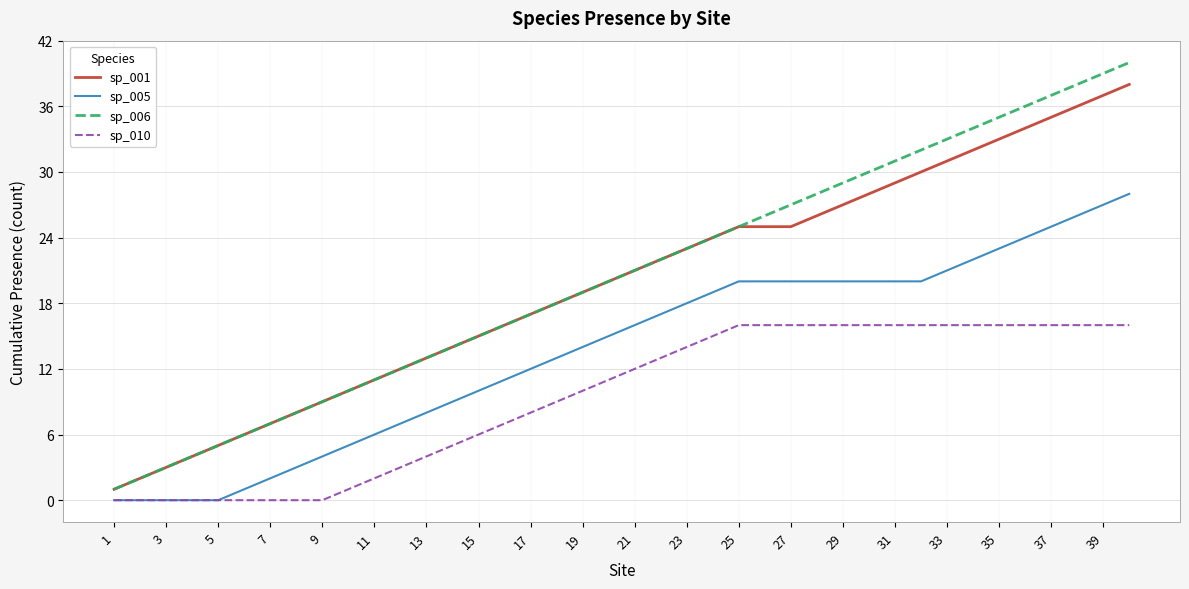

Does the chart have visible grid lines?

Yes